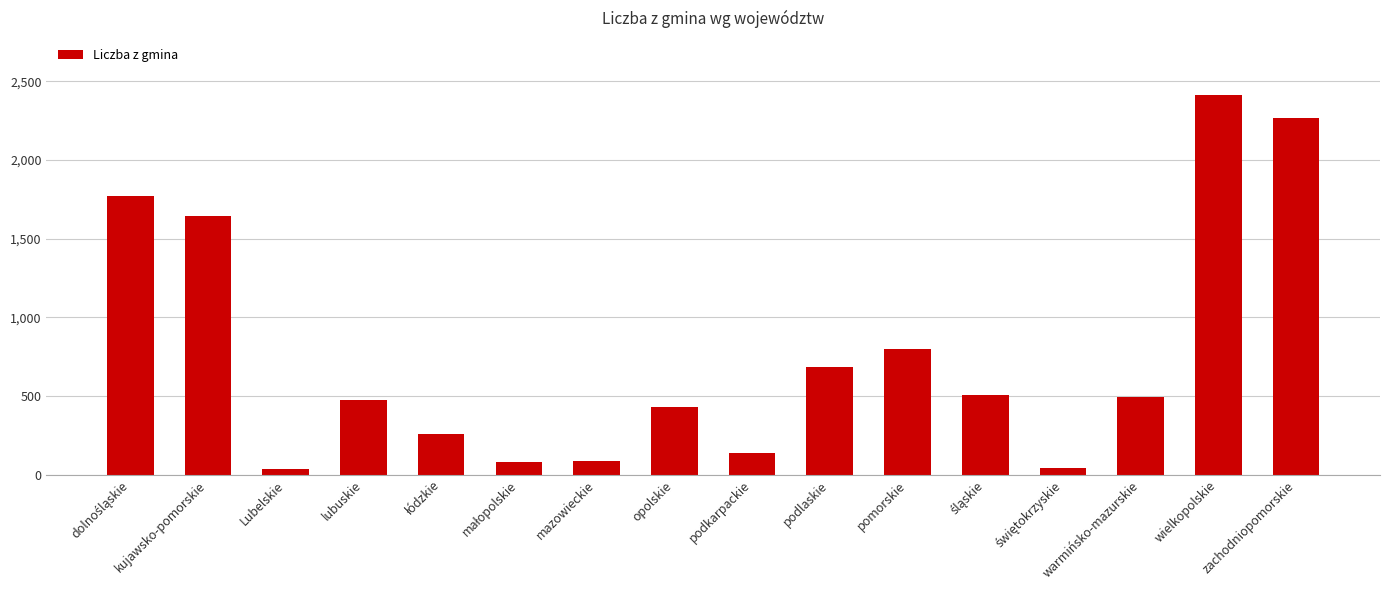

Does the chart contain stacked bars?

No